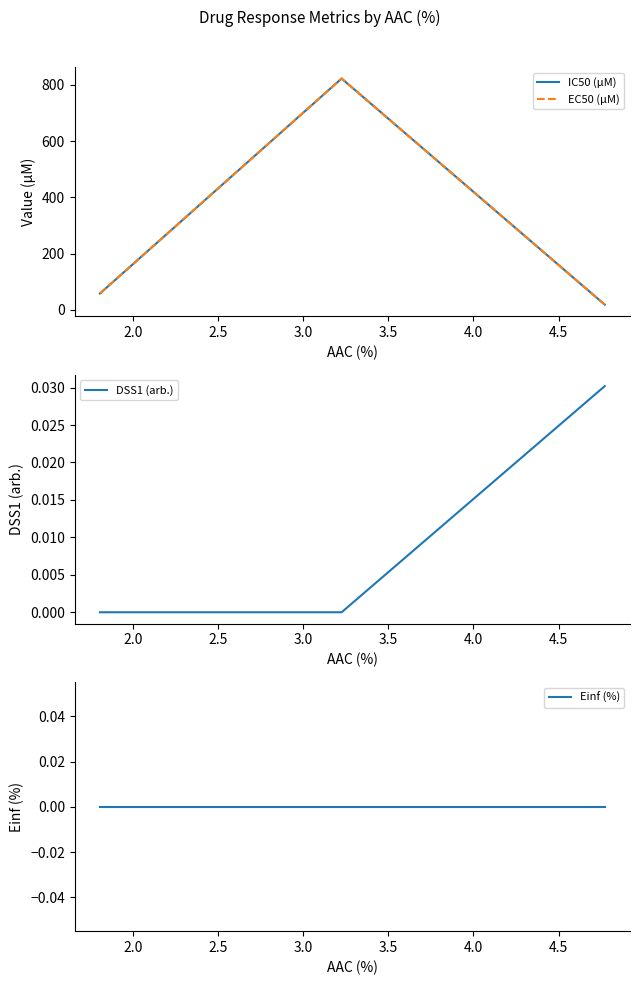

Which series changed the most between 2.0 and 2.5?

IC50 (µM)